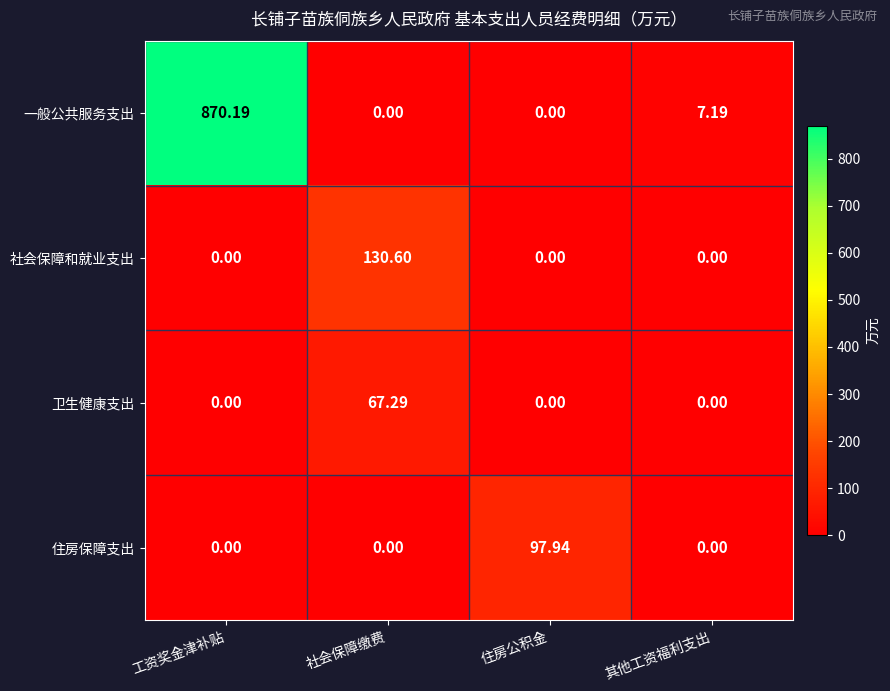

Is the value of 一般公共服务支出 at 工资奖金津补贴 greater than the value of 住房保障支出 at 工资奖金津补贴?

Yes